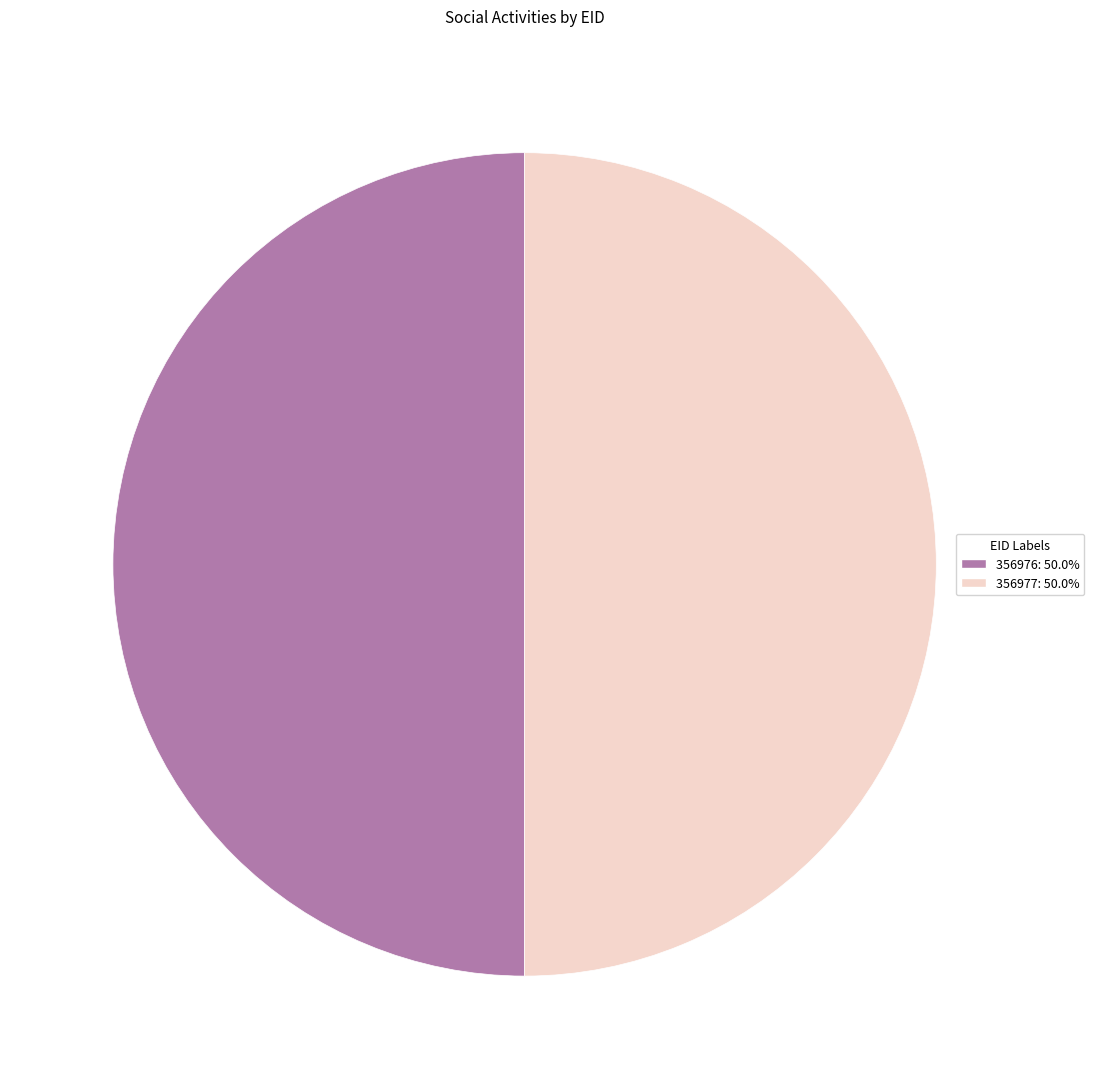

What is the ratio of the value at 356976 to the value at 356977?

1.0